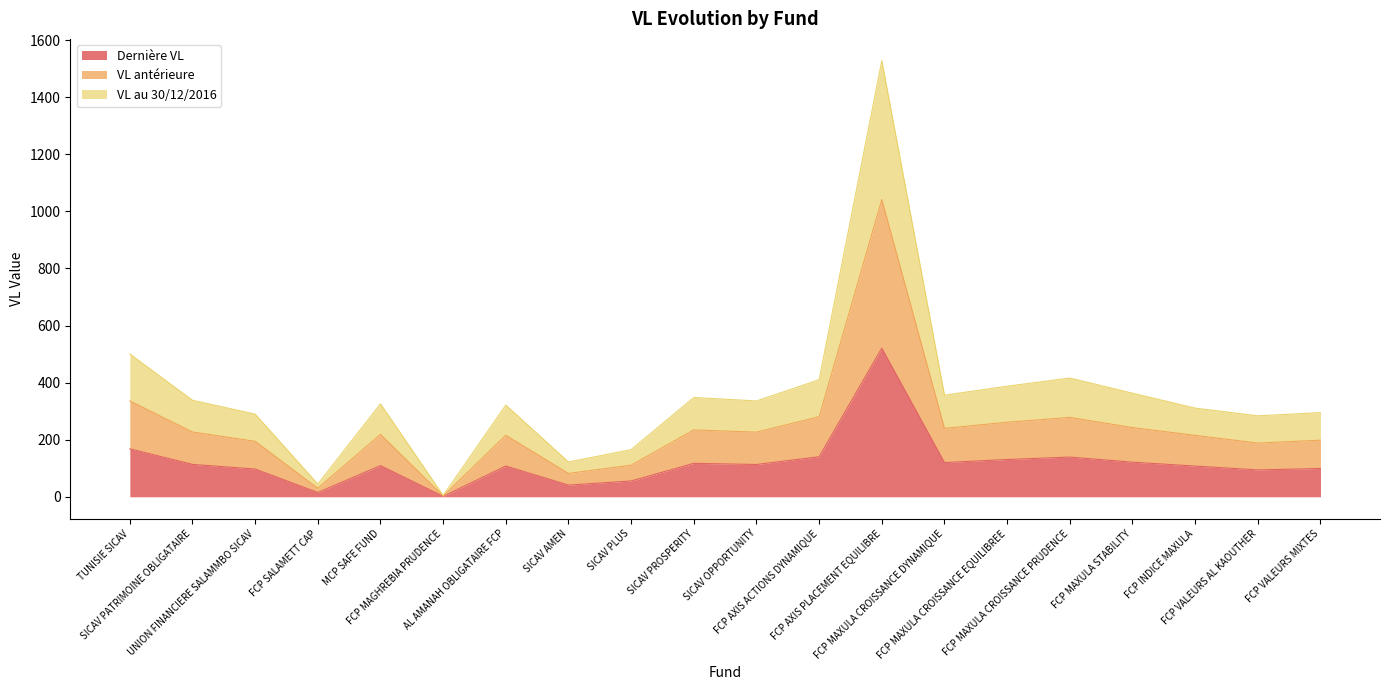

Rank the categories by VL au 30/12/2016 value from highest to lowest.

FCP AXIS PLACEMENT EQUILIBRE, TUNISIE SICAV, FCP MAXULA CROISSANCE PRUDENCE, FCP AXIS ACTIONS DYNAMIQUE, FCP MAXULA CROISSANCE EQUILIBREE, FCP MAXULA STABILITY, FCP MAXULA CROISSANCE DYNAMIQUE, SICAV PROSPERITY, SICAV PATRIMOINE OBLIGATAIRE, SICAV OPPORTUNITY, MCP SAFE FUND, AL AMANAH OBLIGATAIRE FCP, FCP INDICE MAXULA, FCP VALEURS MIXTES, UNION FINANCIERE SALAMMBO SICAV, FCP VALEURS AL KAOUTHER, SICAV PLUS, SICAV AMEN, FCP SALAMETT CAP, FCP MAGHREBIA PRUDENCE